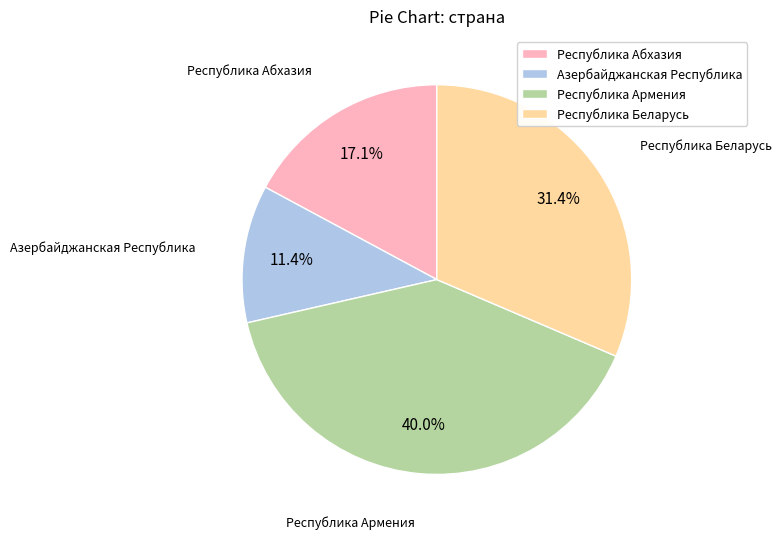

True or false: Республика Беларусь accounts for 31% of the total.

True